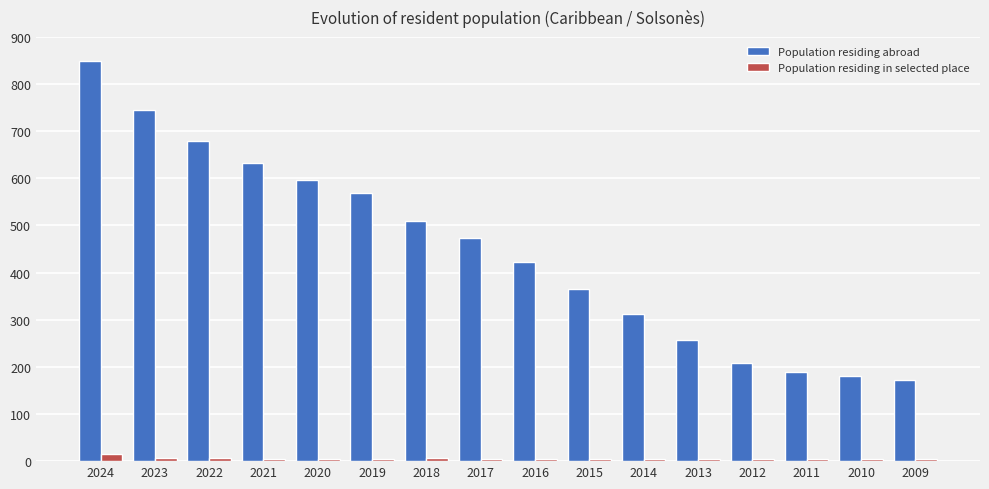

Which series has the widest spread of values?

Population residing abroad